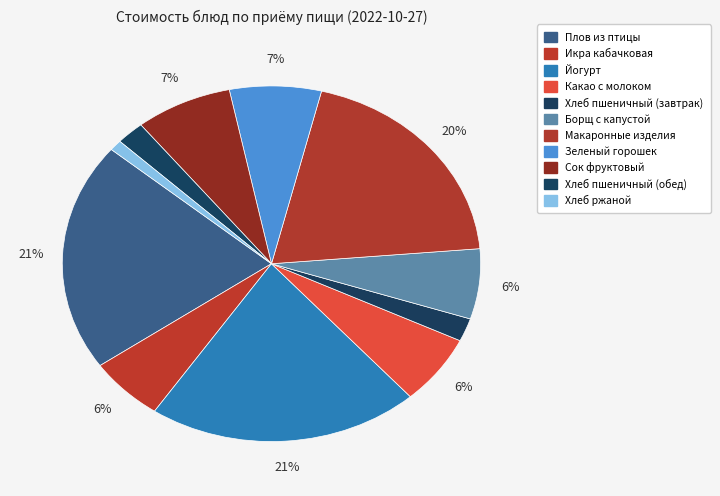

Which has a higher value, Какао с молоком or Сок фруктовый?

Сок фруктовый